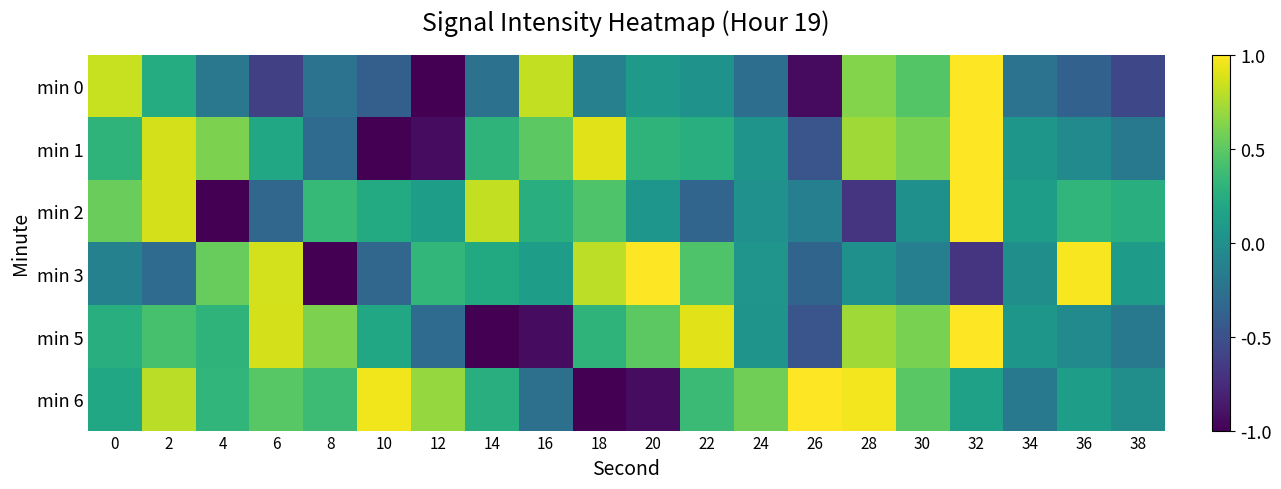

Which series has the largest range (max minus min)?

min 0